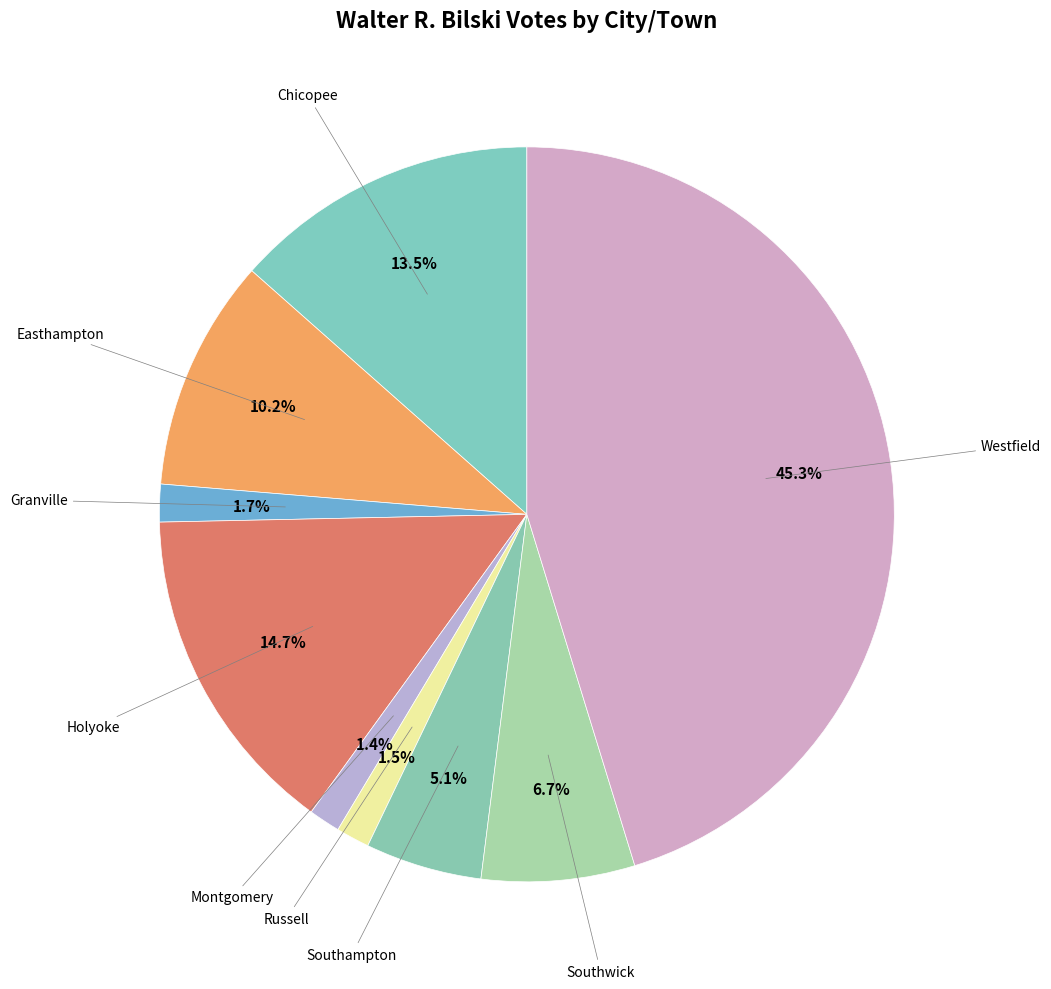

Which slice is the largest?

Westfield